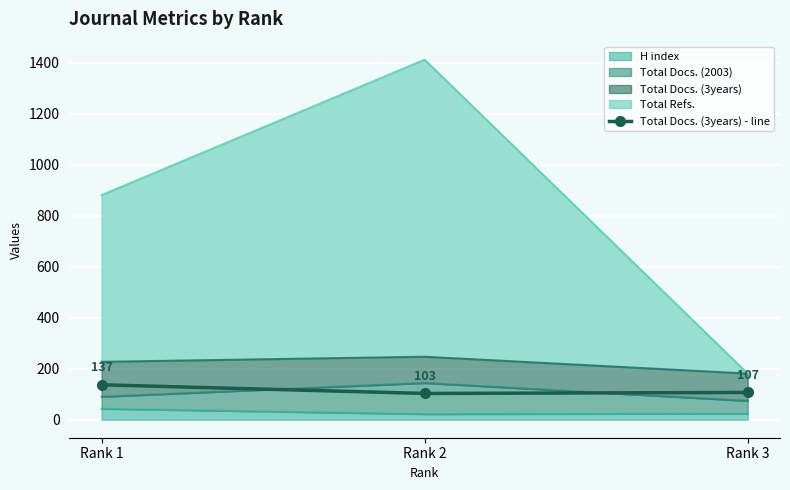

What is the value of the 2nd point from the left?

103